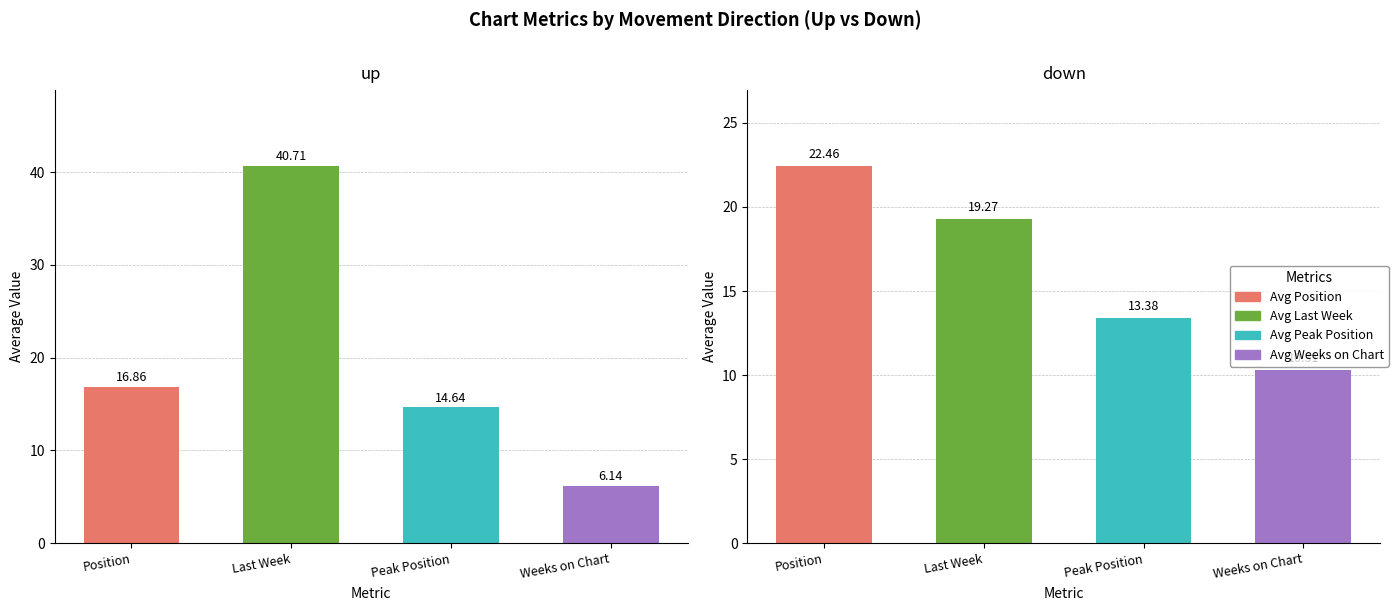

The Avg Weeks on Chart series shows 15.7 at 1. True or false?

False